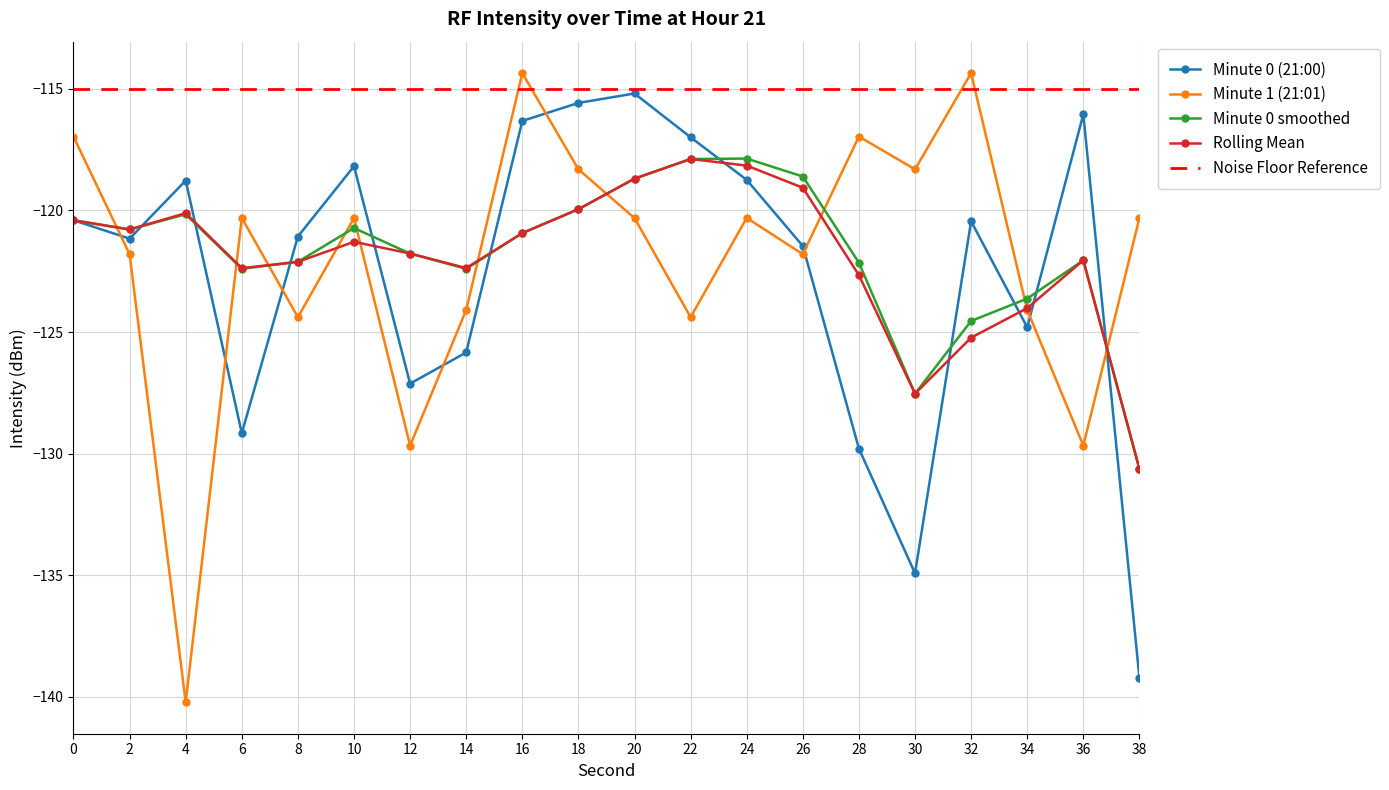

Count the number of data series in this chart.

4